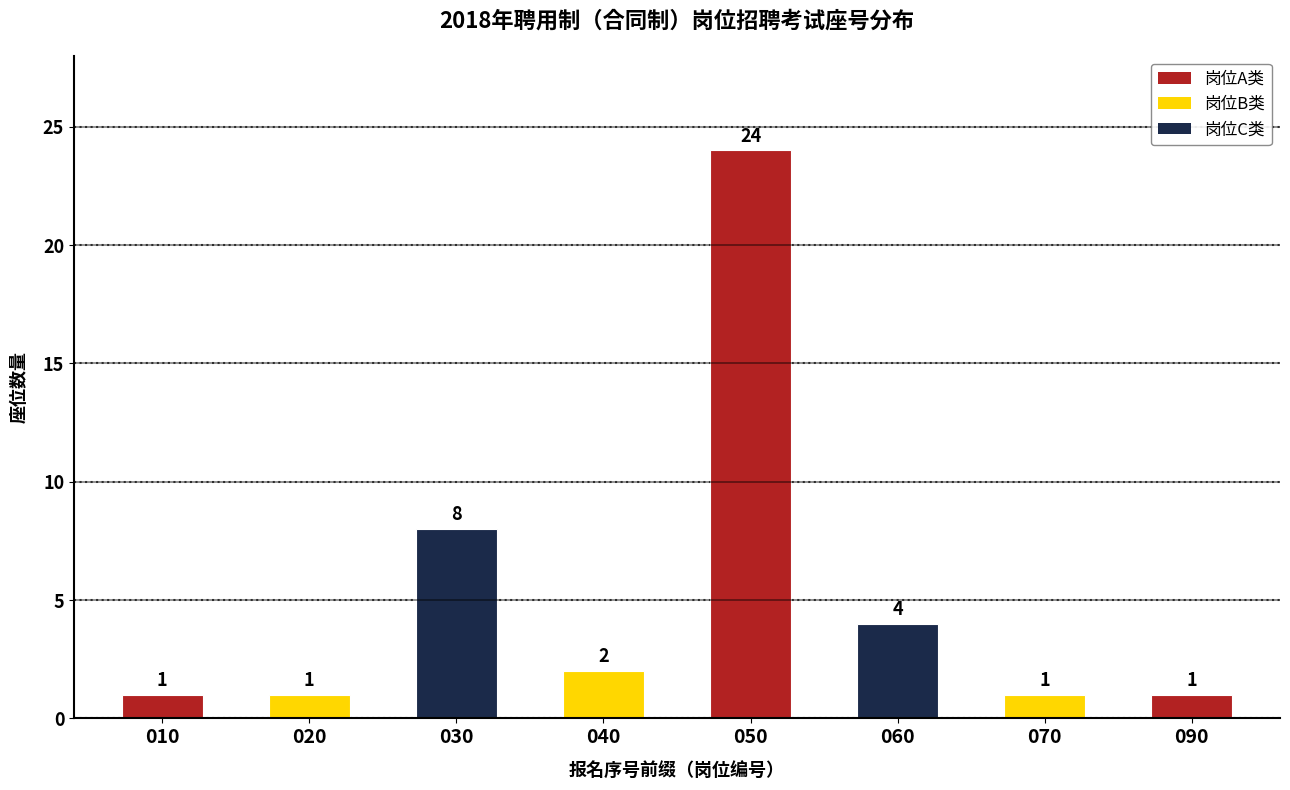

Count the number of categories in the chart.

8